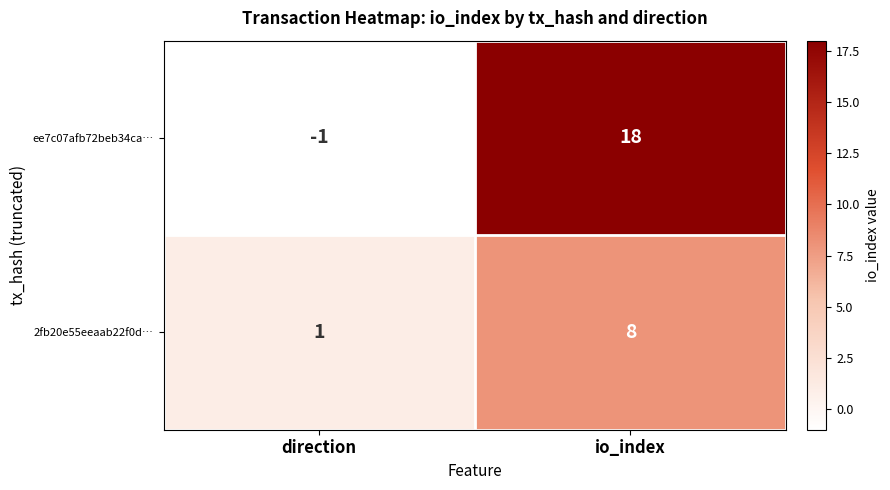

What is the difference between the 2fb20e55eeaab22f0d… values at direction and io_index?

7